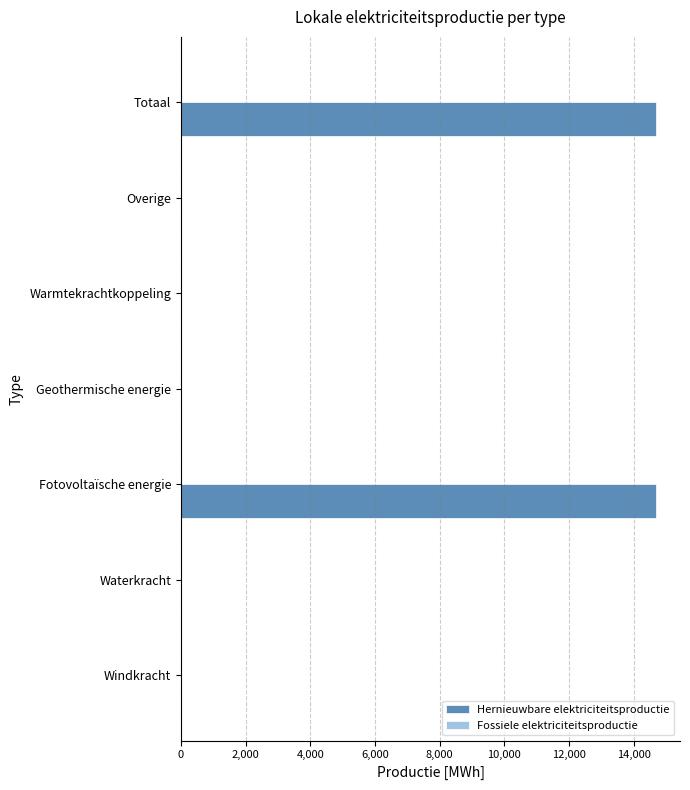

What is the sum of the values at Fotovoltaïsche energie and Warmtekrachtkoppeling?

14699.4